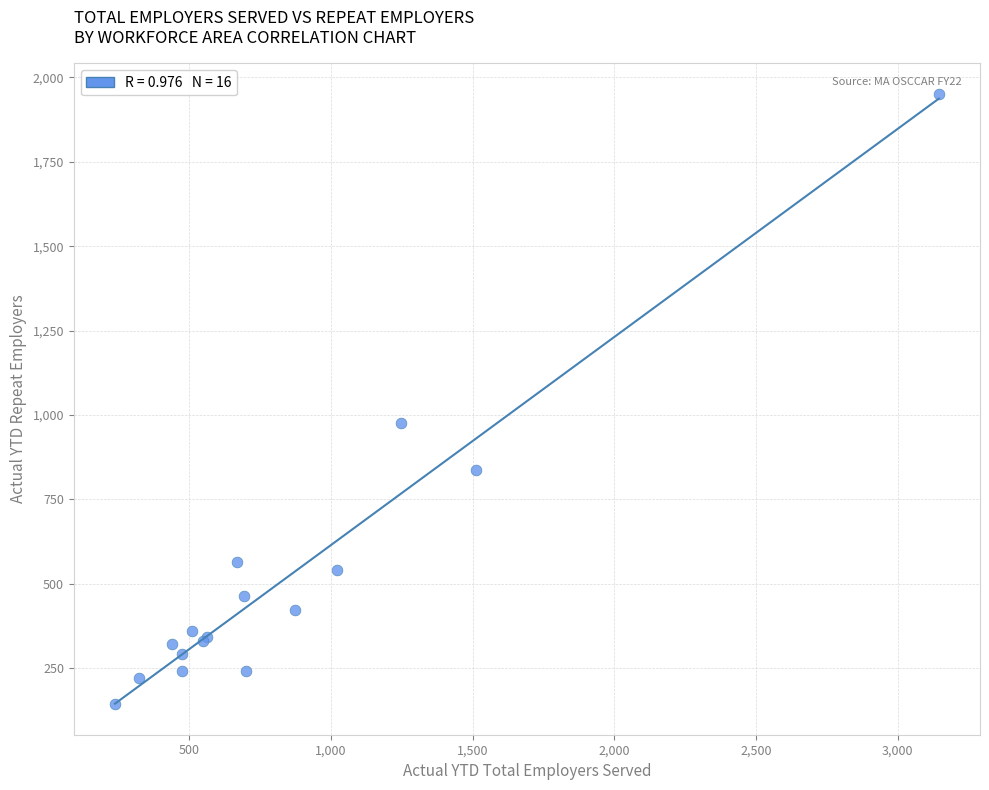

What Y value in the scatter plot is closest to 1047?

976